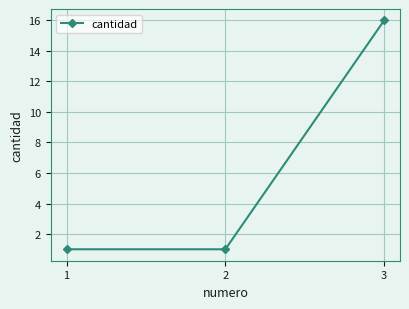

What is the sum of the values at 1 and 2?

2